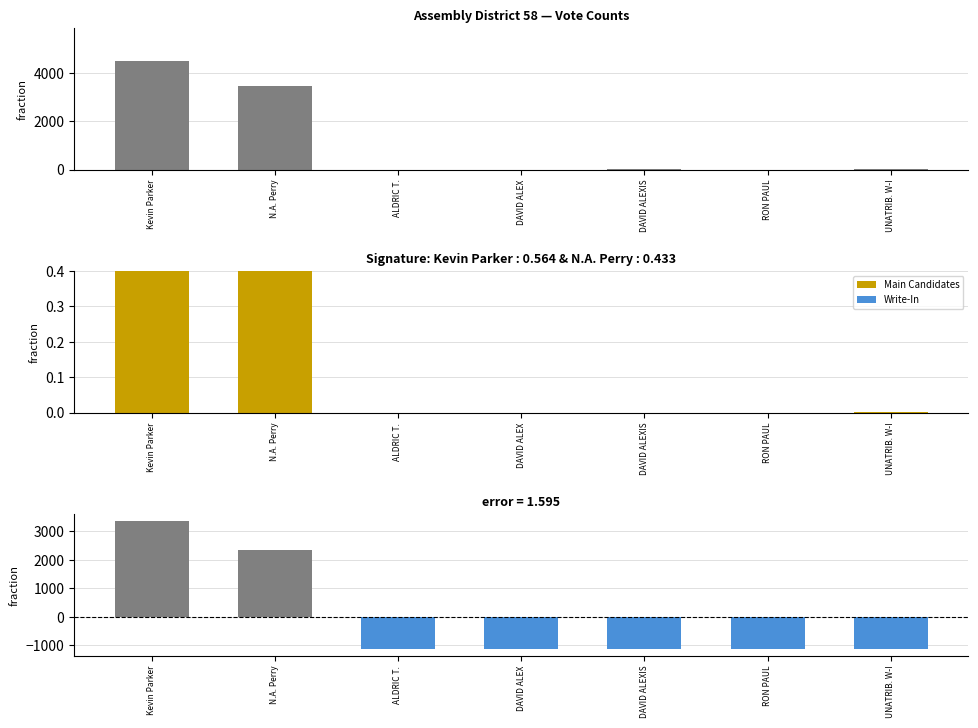

What is the label of the 1st bar from the left?

Kevin Parker